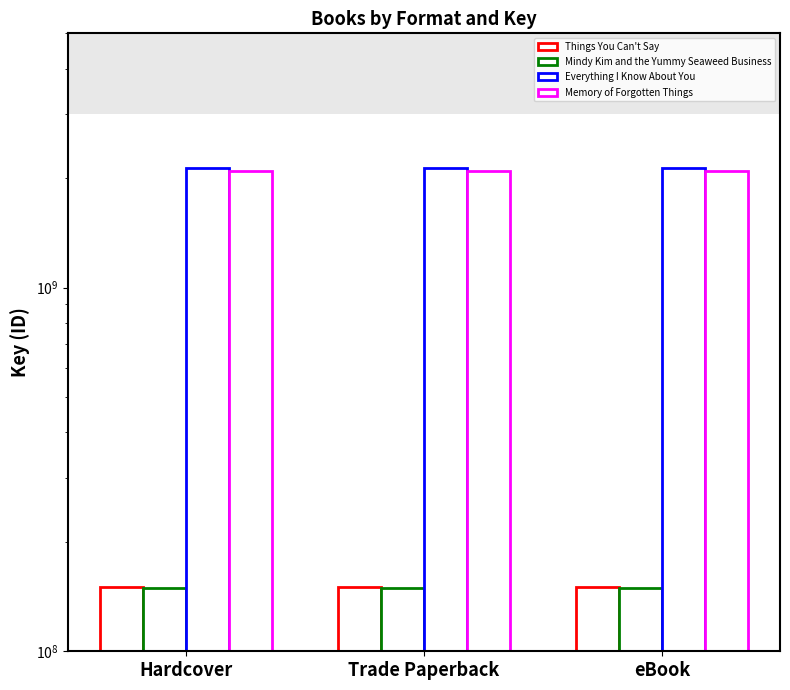

Reading left to right, list all the values displayed in this chart.

Things You Can't Say: Hardcover=150685508	Trade Paperback=150685508	eBook=150685508
Mindy Kim and the Yummy Seaweed Business: Hardcover=149015353	Trade Paperback=149015353	eBook=149015353
Everything I Know About You: Hardcover=2130235378	Trade Paperback=2130235378	eBook=2130235378
Memory of Forgotten Things: Hardcover=2086579631	Trade Paperback=2086579631	eBook=2086579631